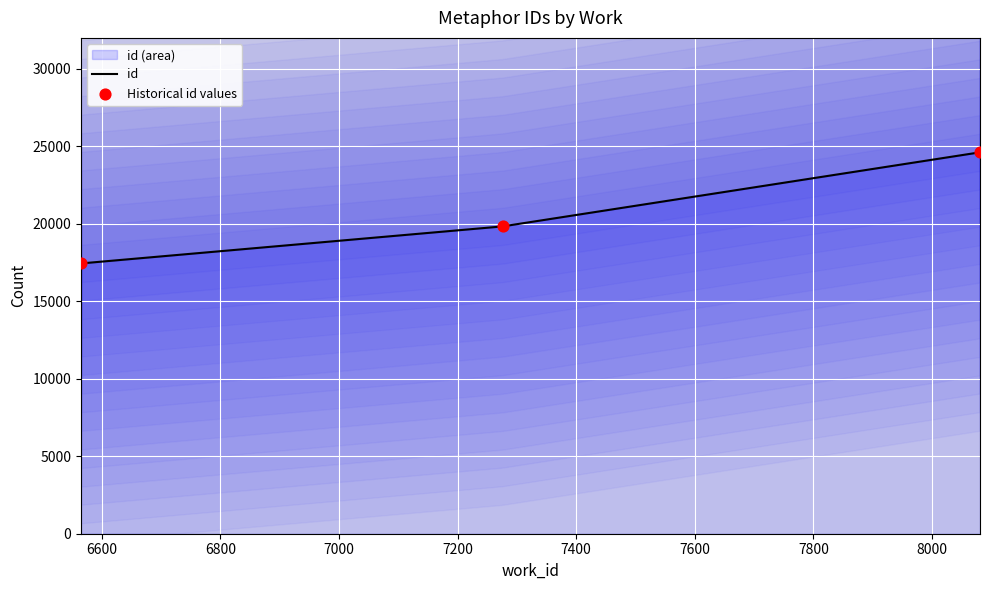

Which has a higher value, 6565 or 7276?

7276